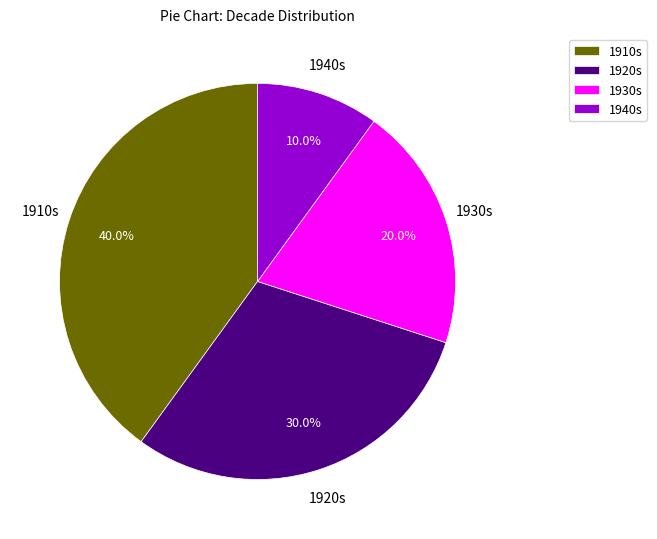

Combined, do 1920s and 1910s account for over 50%?

Yes